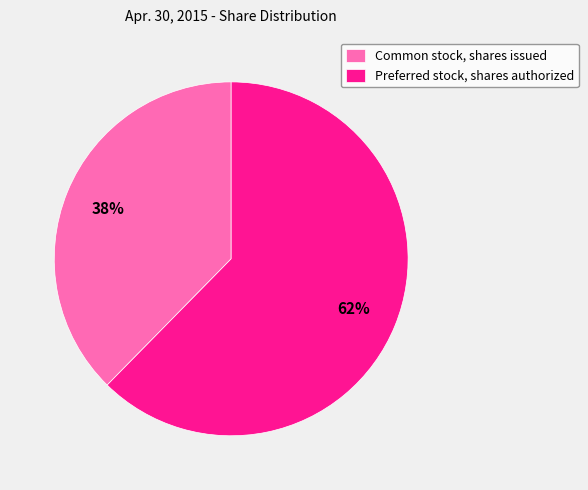

Is the sum of Common stock, shares issued and Preferred stock, shares authorized greater than half?

Yes